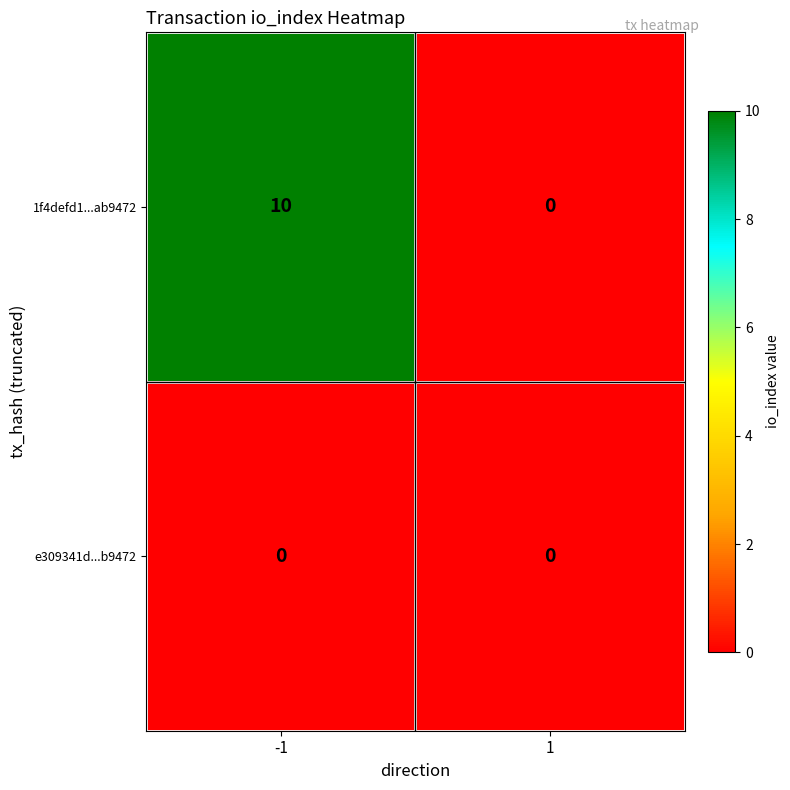

What is the sum of all 1f4defd1...ab9472 values?

10